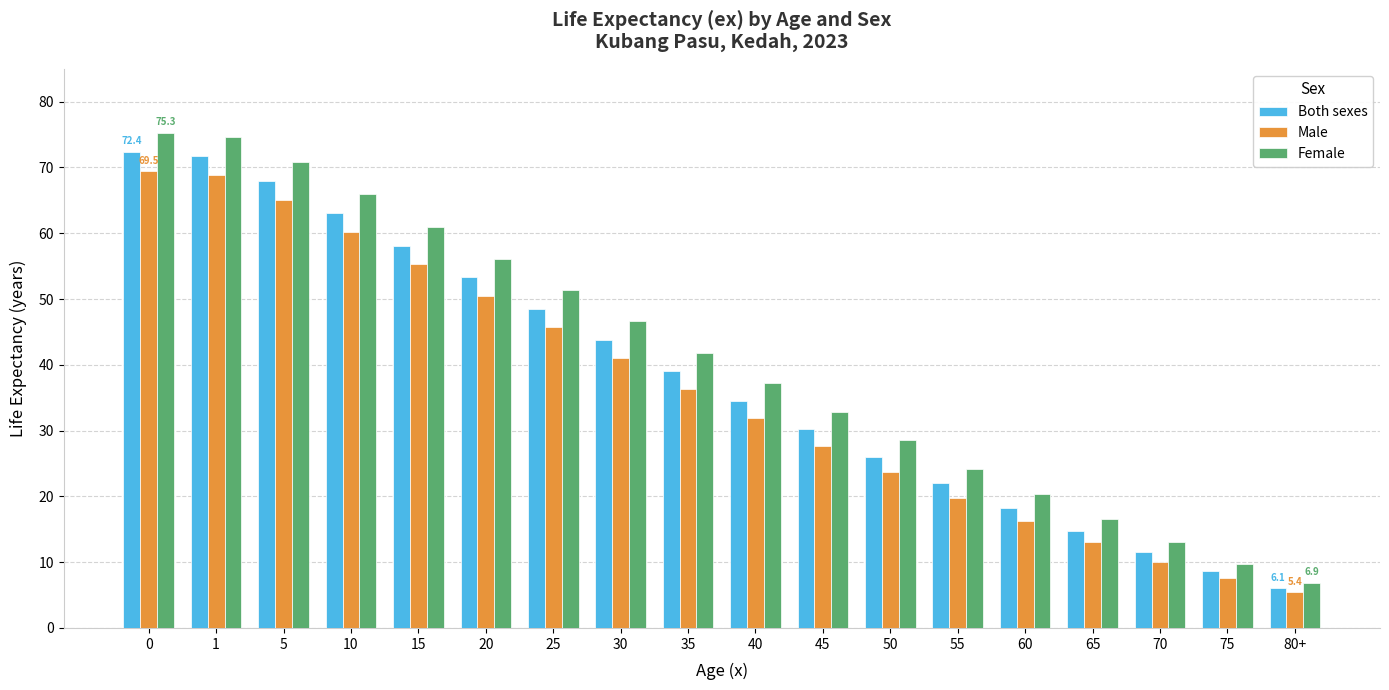

How many groups of bars are there?

18